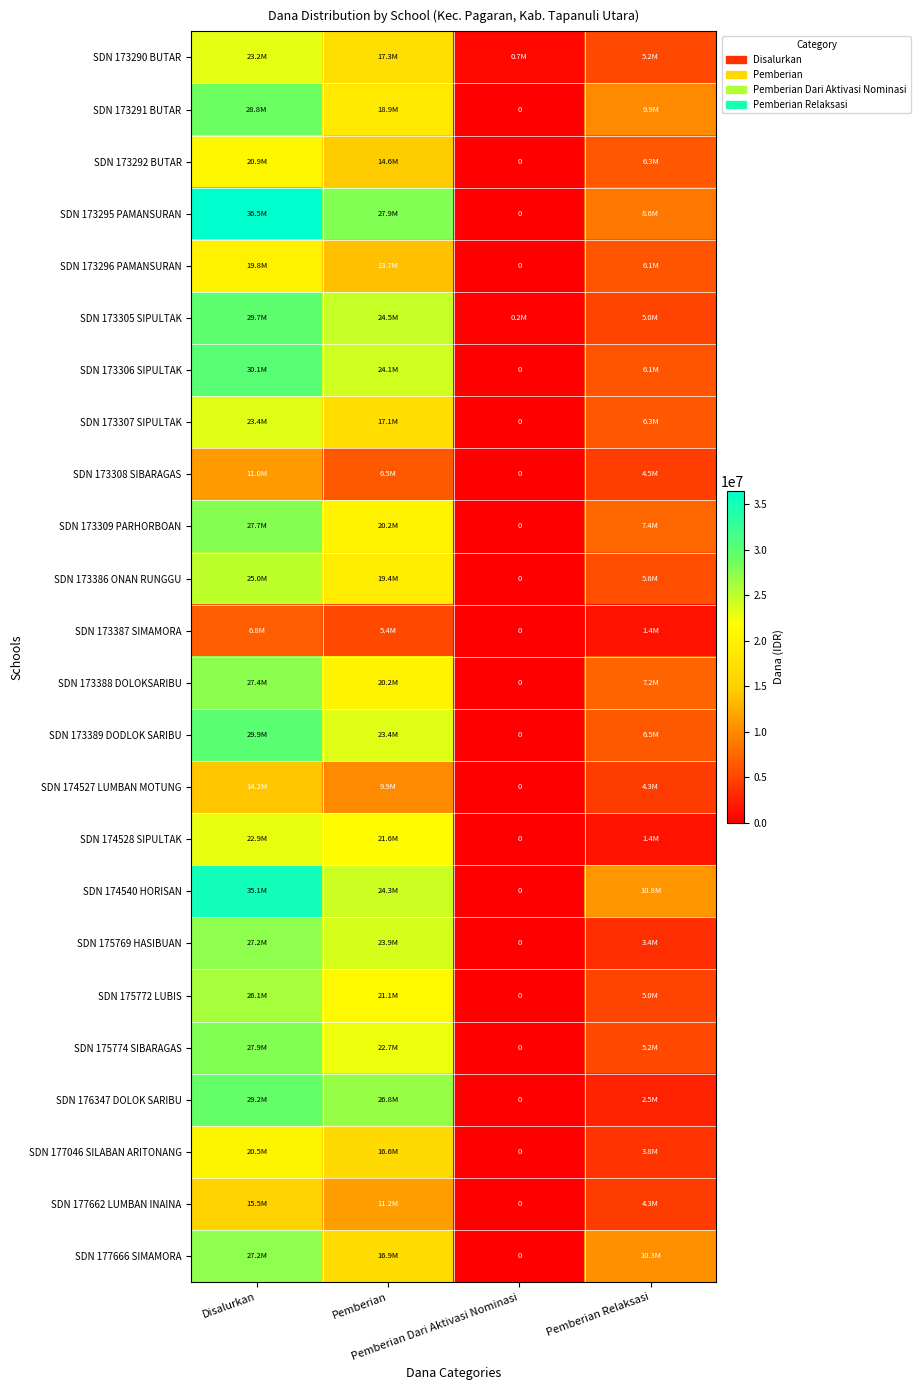

What is the difference between the SDN 175774 SIBARAGAS values at Pemberian Dari Aktivasi Nominasi and Pemberian?

22725000